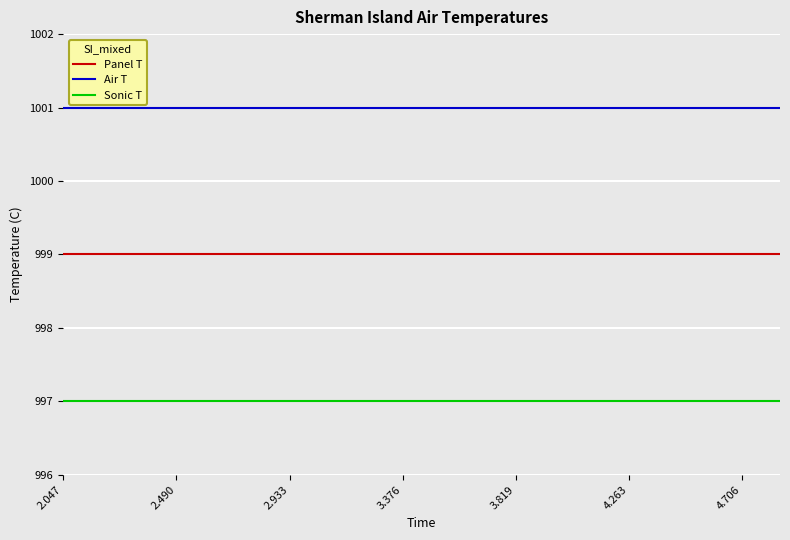

List the series in order of their overall mean, highest first.

Air T, Panel T, Sonic T